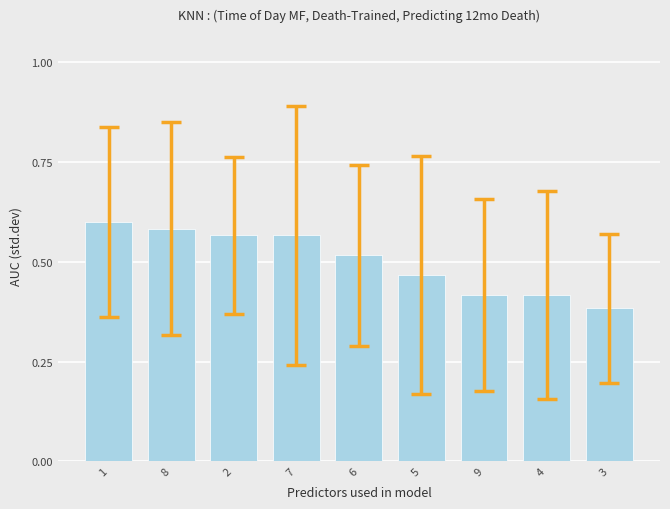

The chart shows a value of 0.6 at 8. True or false?

True